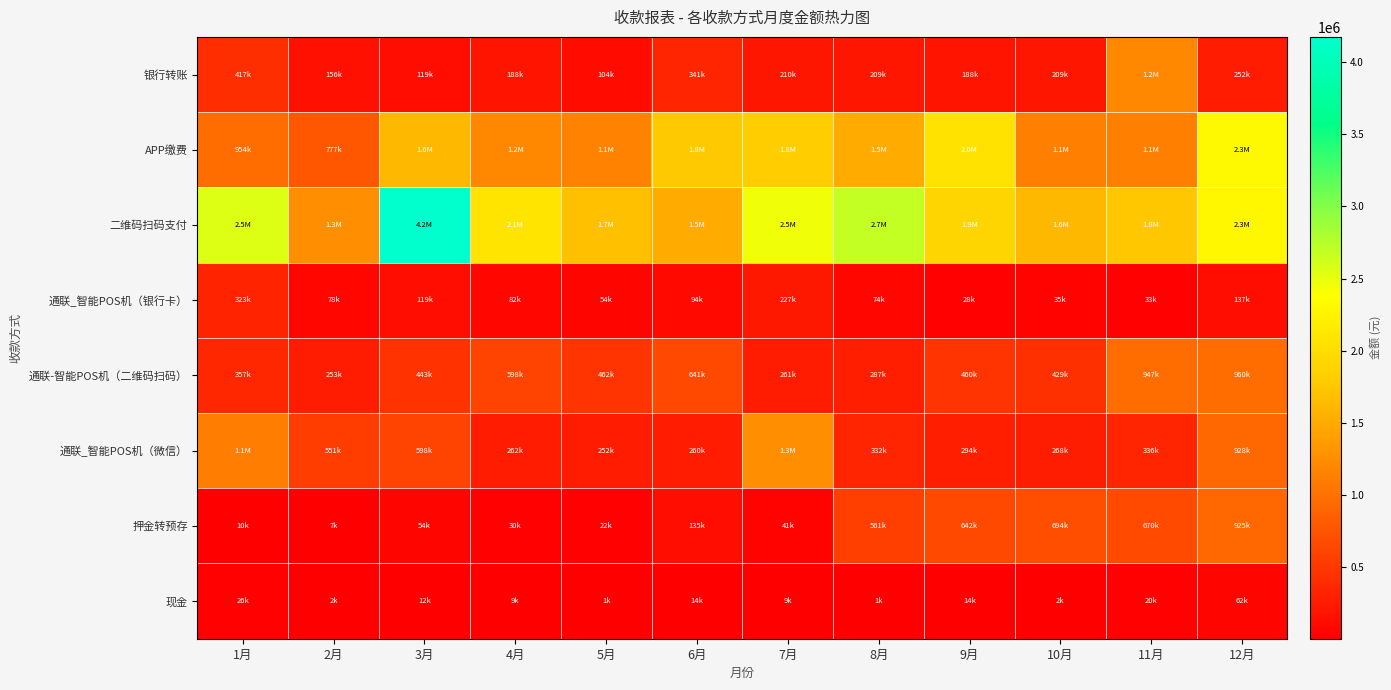

At which category is the sum across all series the highest?

12月